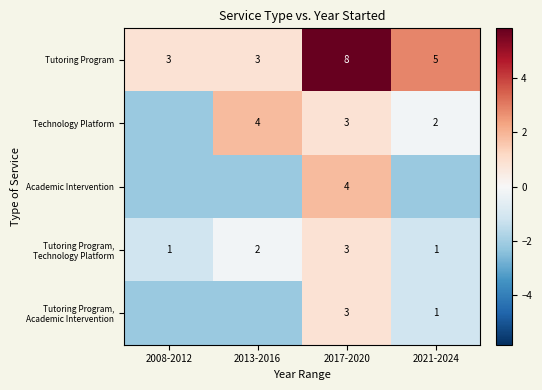

Is the value of Academic Intervention at 2017-2020 greater than the value of Tutoring Program at 2008-2012?

Yes